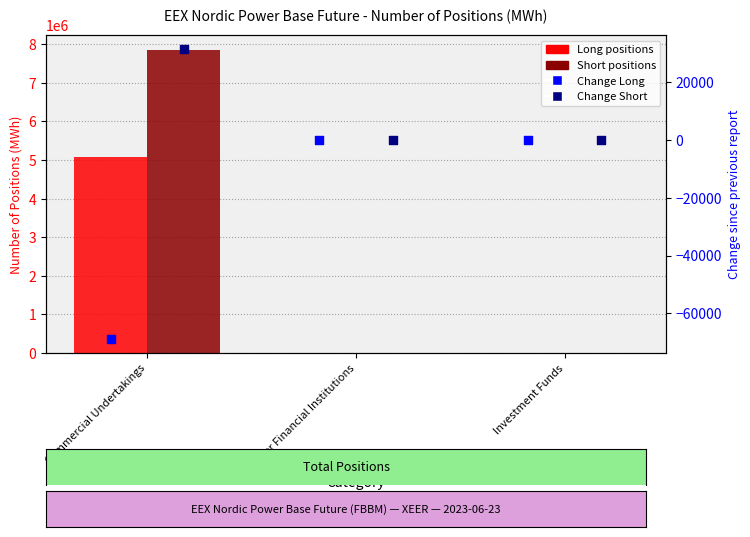

Which series contains the highest Y value?

Short